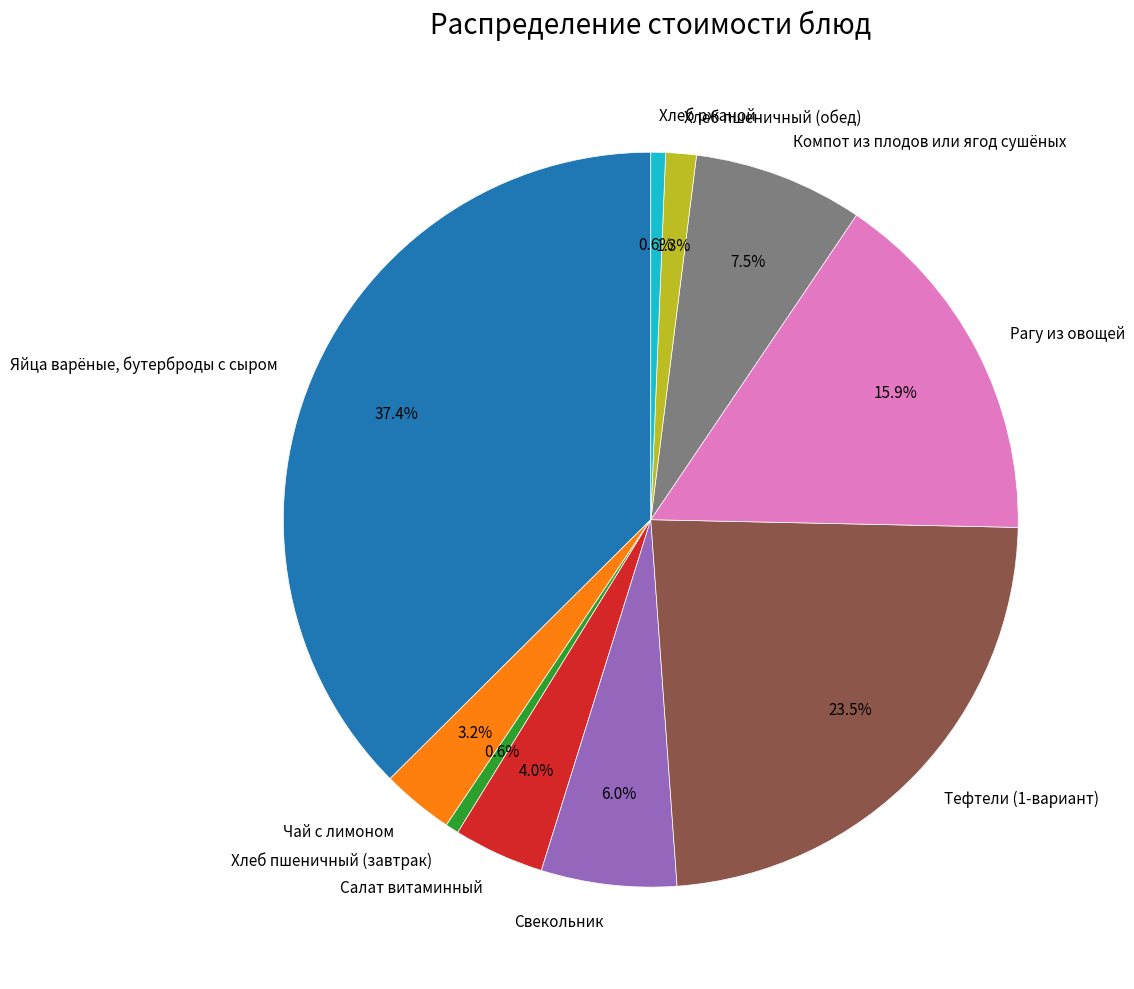

Between Хлеб ржаной and Тефтели (1-вариант), which is larger?

Тефтели (1-вариант)